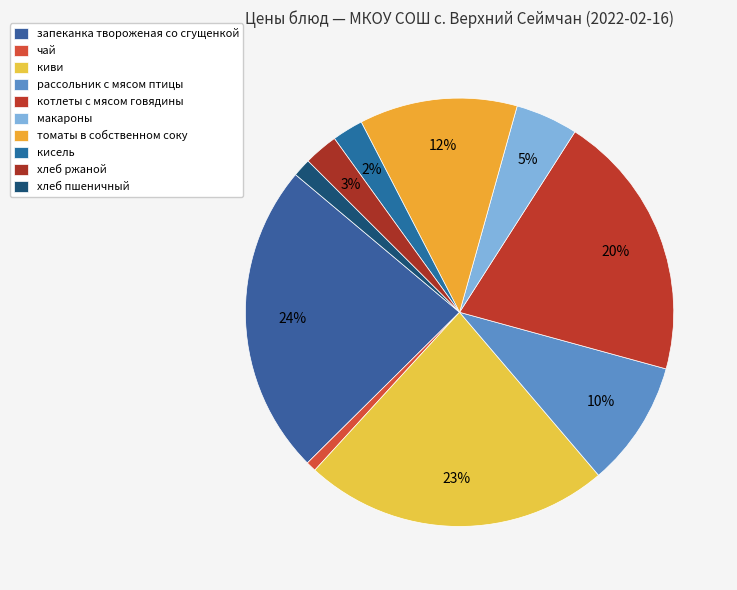

True or false: кисель accounts for 8% of the total.

False